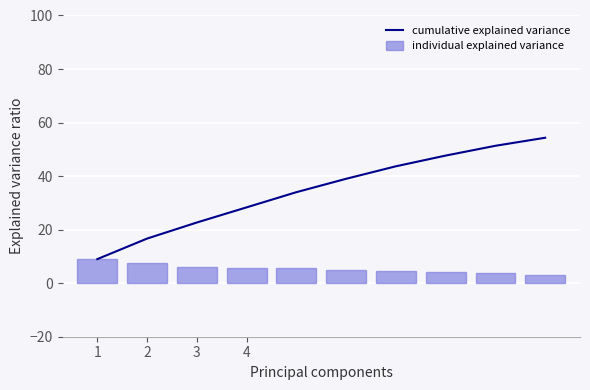

What is the minimum value for cumulative explained variance?

9.0